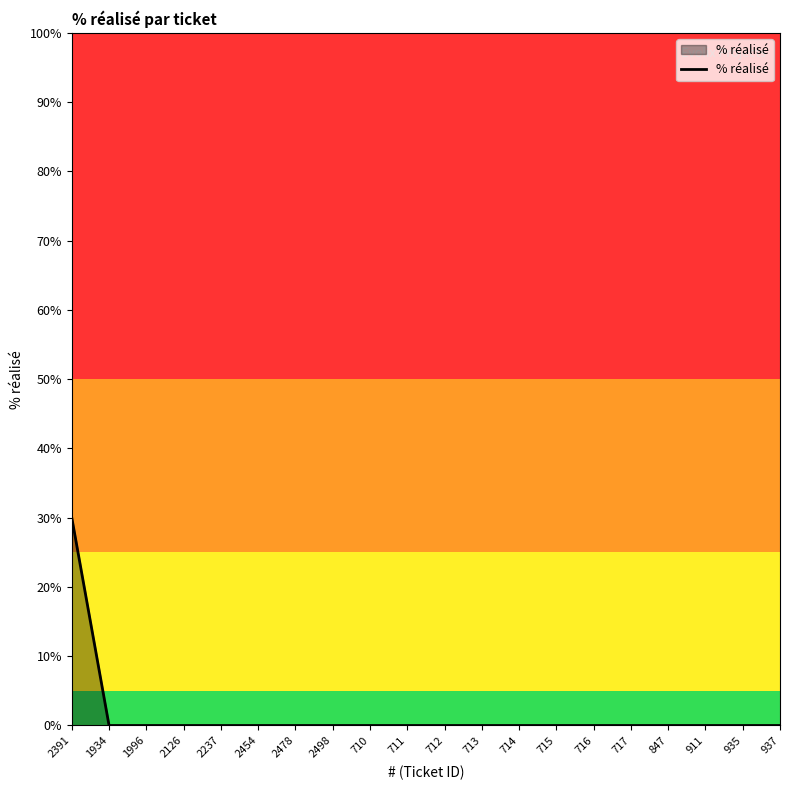

What position from the right is 911?

3